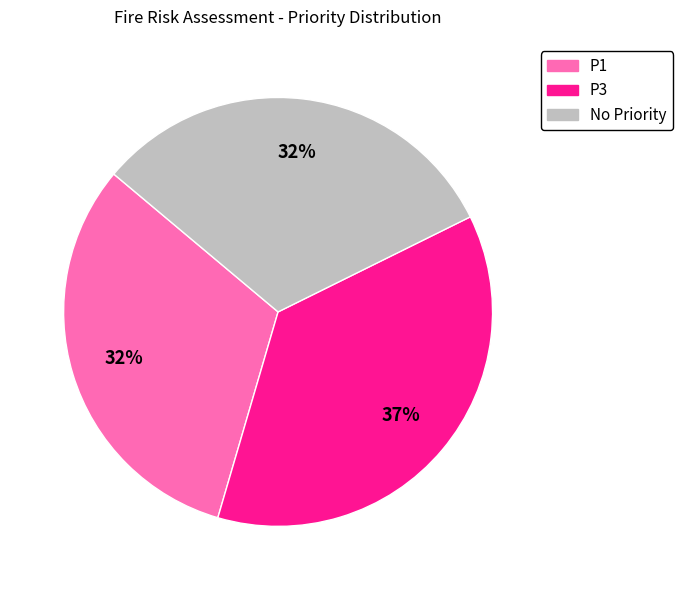

How many slices are in this pie chart?

3